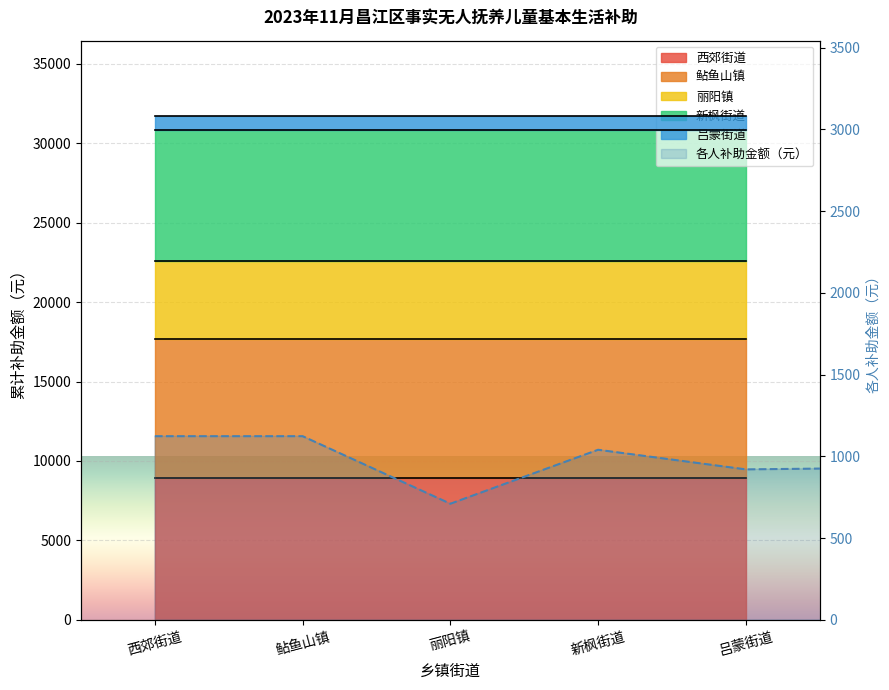

Where is the first local minimum?

丽阳镇